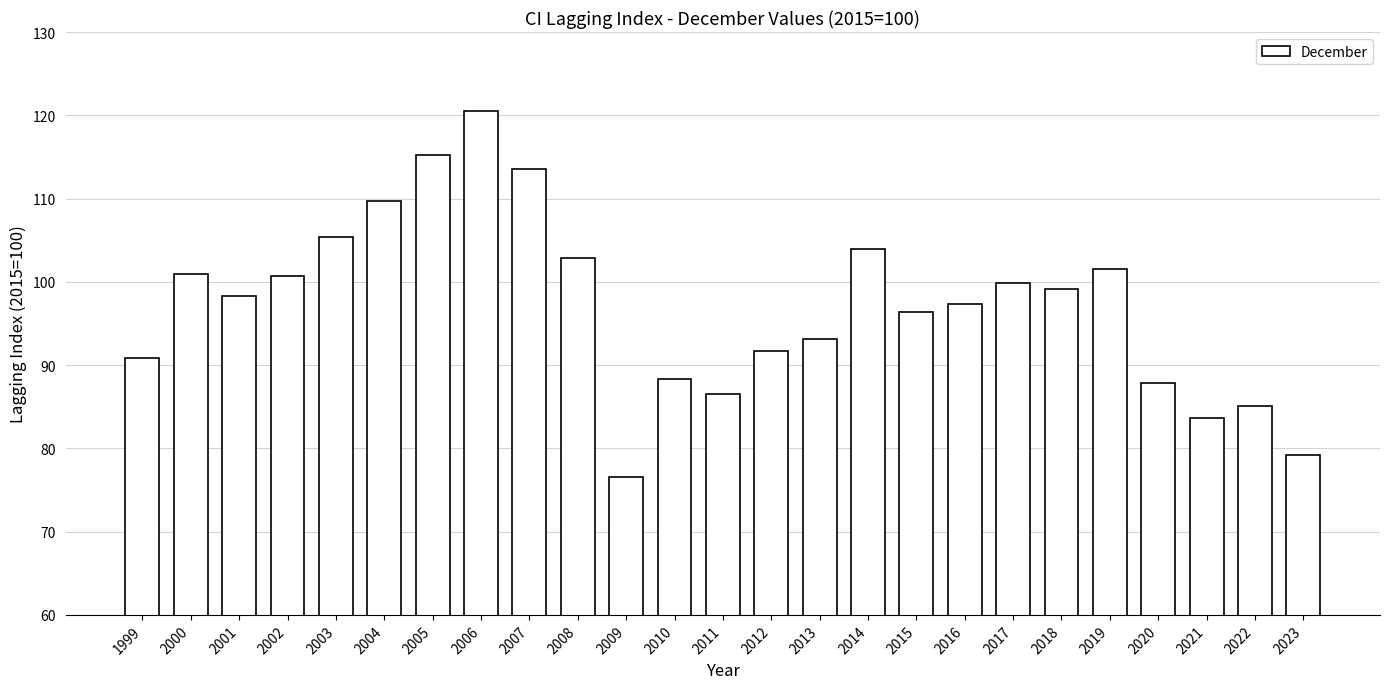

Which category has the highest value across all series?

2006